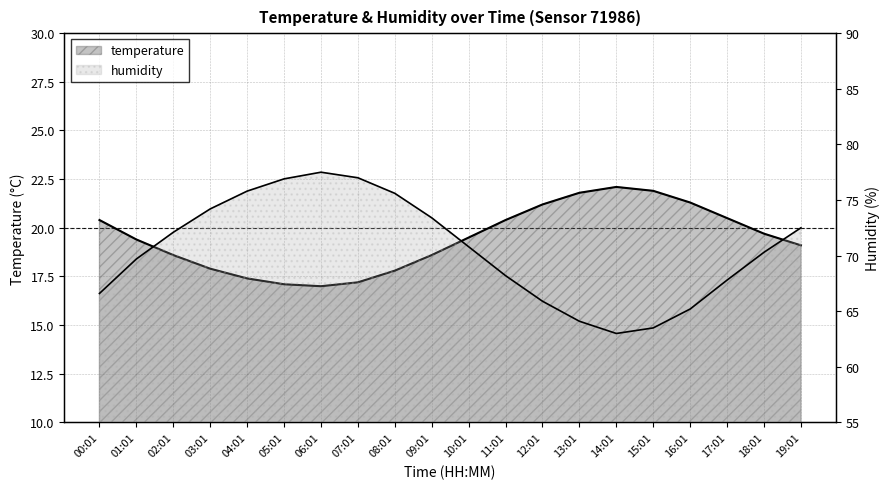

Reading left to right, transcribe all the data shown in this chart.

temperature: 00:01=20.4	01:01=19.4	02:01=18.6	03:01=17.9	04:01=17.4	05:01=17.1	06:01=17.0	07:01=17.2	08:01=17.8	09:01=18.6	10:01=19.5	11:01=20.4	12:01=21.2	13:01=21.8	14:01=22.1	15:01=21.9	16:01=21.3	17:01=20.5	18:01=19.7	19:01=19.1
humidity: 00:01=66.6	01:01=69.7	02:01=72.1	03:01=74.2	04:01=75.8	05:01=76.9	06:01=77.5	07:01=77.0	08:01=75.6	09:01=73.4	10:01=70.8	11:01=68.2	12:01=65.9	13:01=64.1	14:01=63.0	15:01=63.5	16:01=65.2	17:01=67.8	18:01=70.3	19:01=72.5